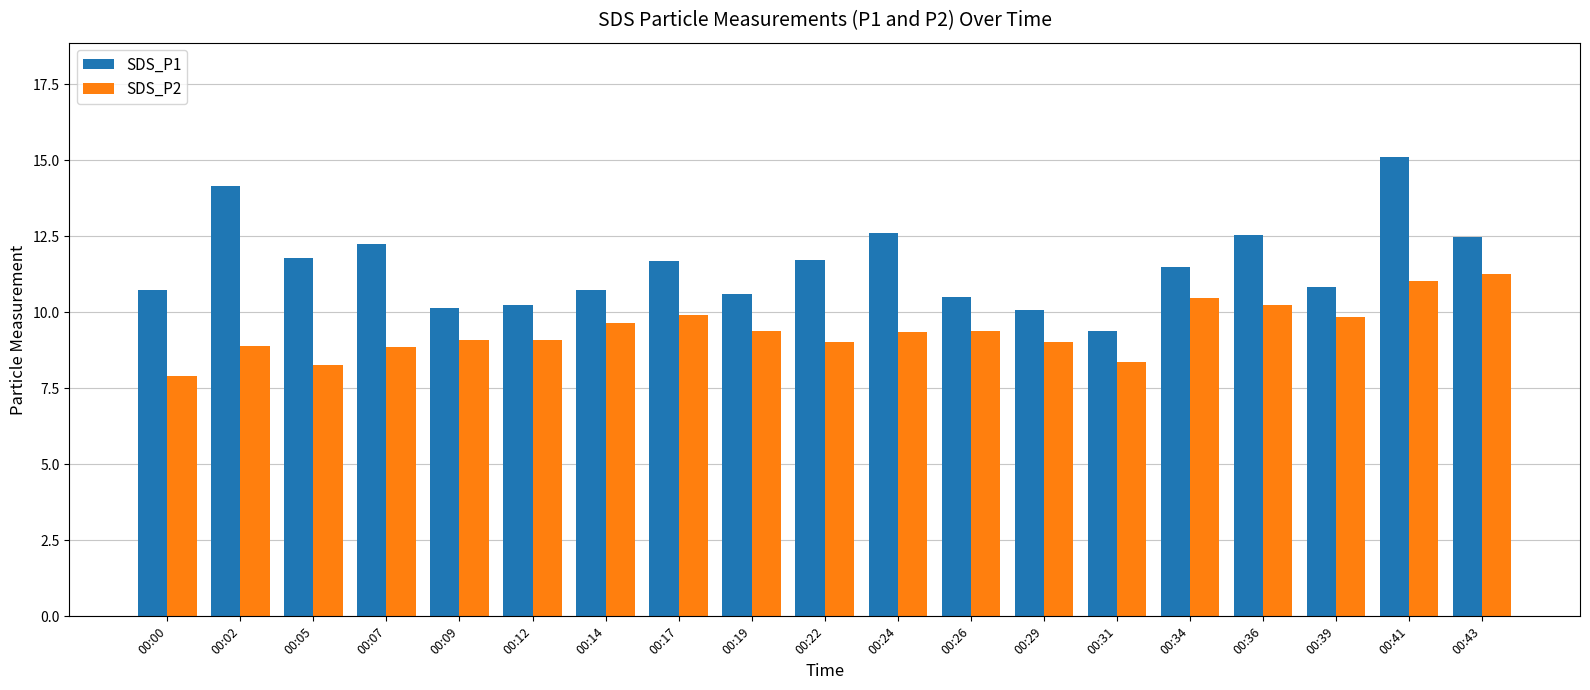

At which label does SDS_P1 first exceed 11?

00:02